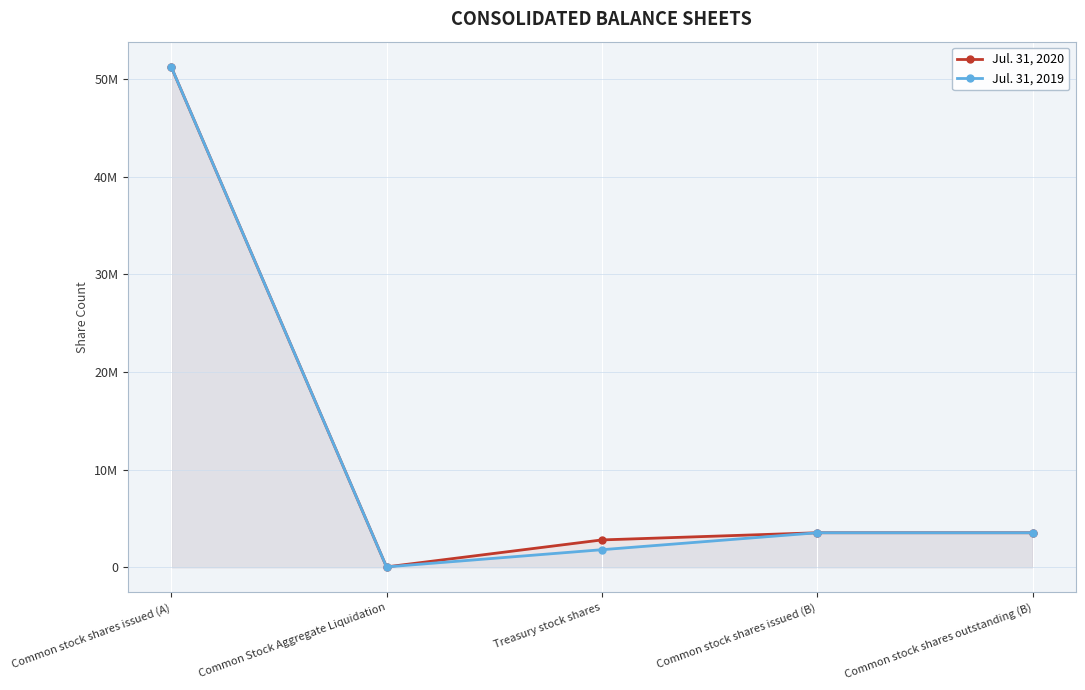

At which category is the sum across all series the highest?

Common stock shares issued (A)